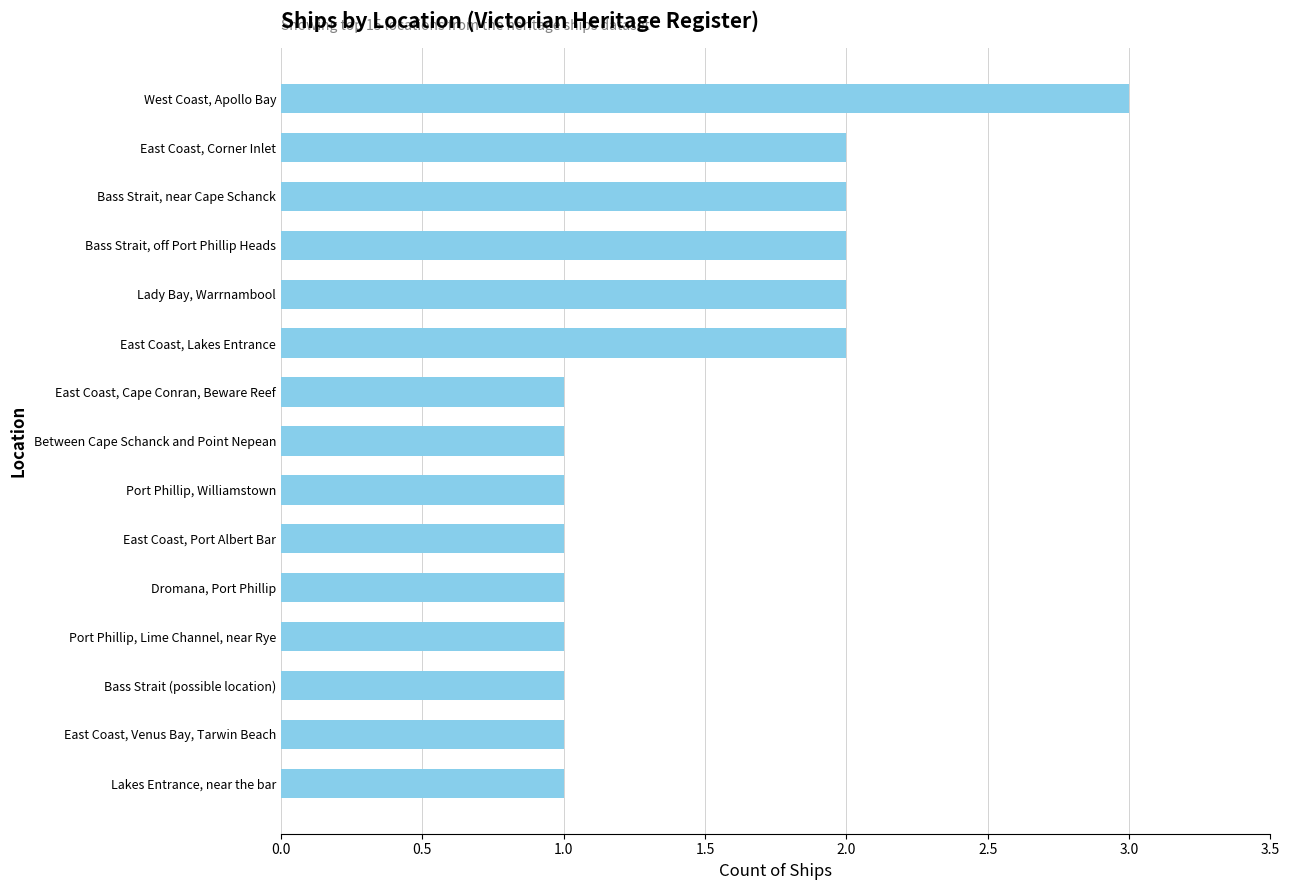

At which category does the chart reach its peak across all series?

West Coast, Apollo Bay